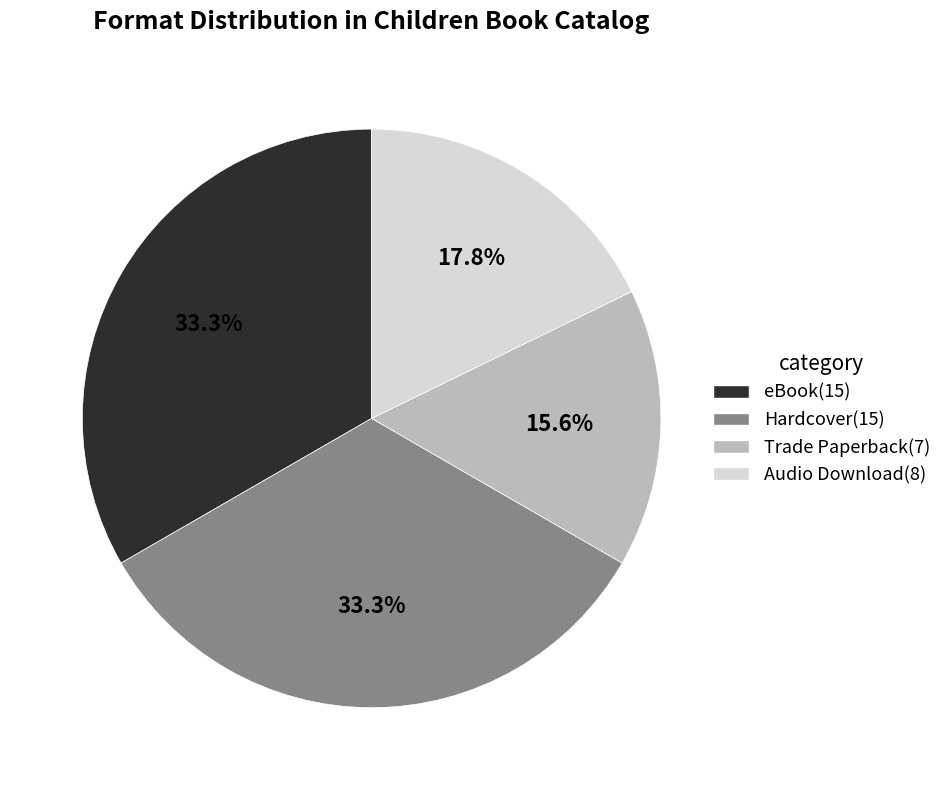

Is there a majority slice in this chart?

No